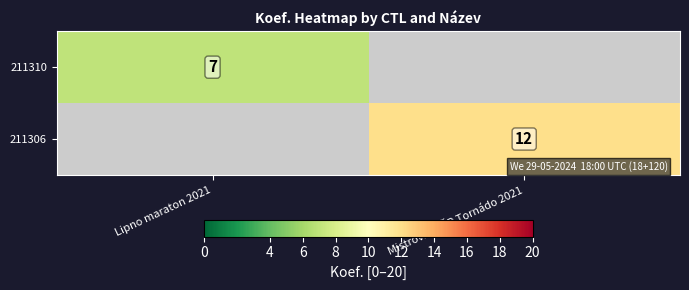

Is it true that 211310 equals 4 at Lipno maraton 2021?

False